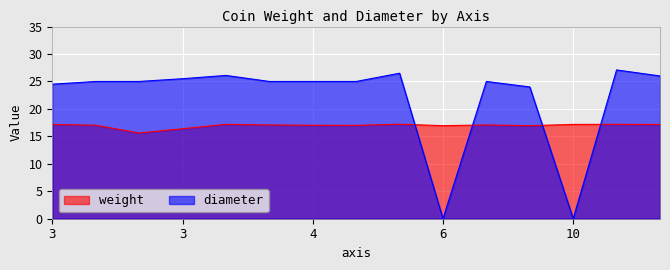

What are all the series names shown in the legend?

weight, diameter